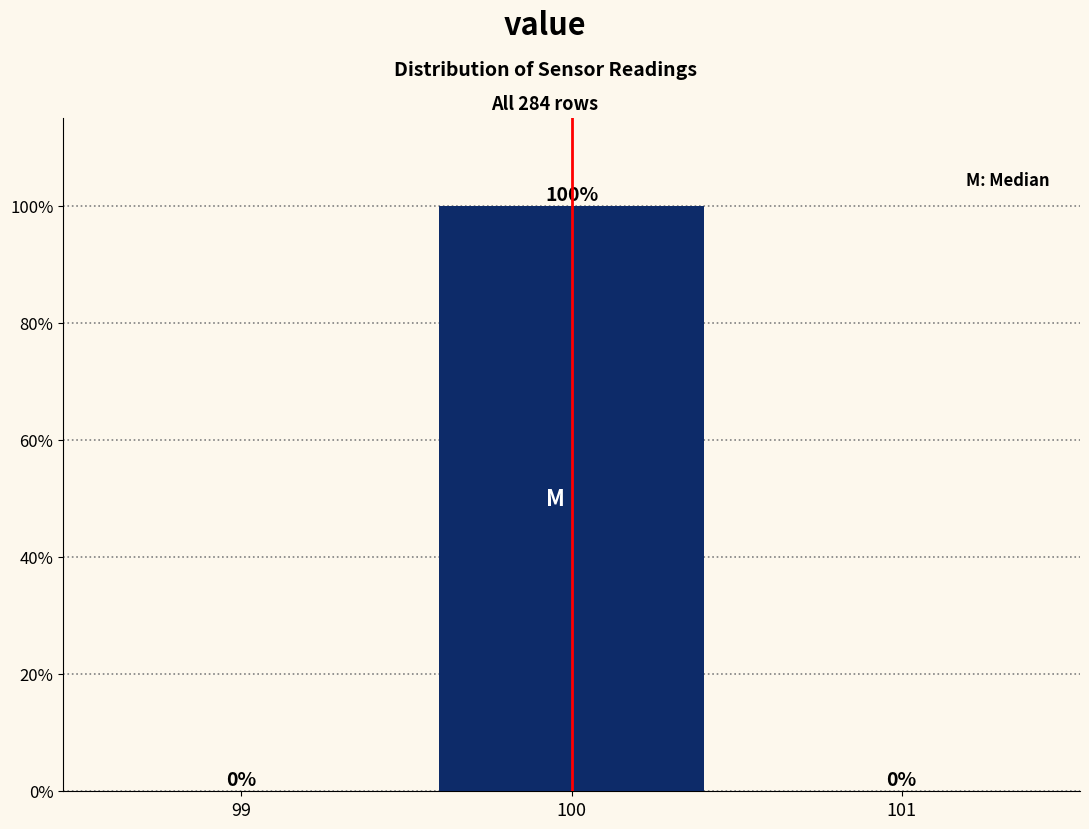

Reading left to right, transcribe all the data shown in this chart.

99=0	100=100	101=0